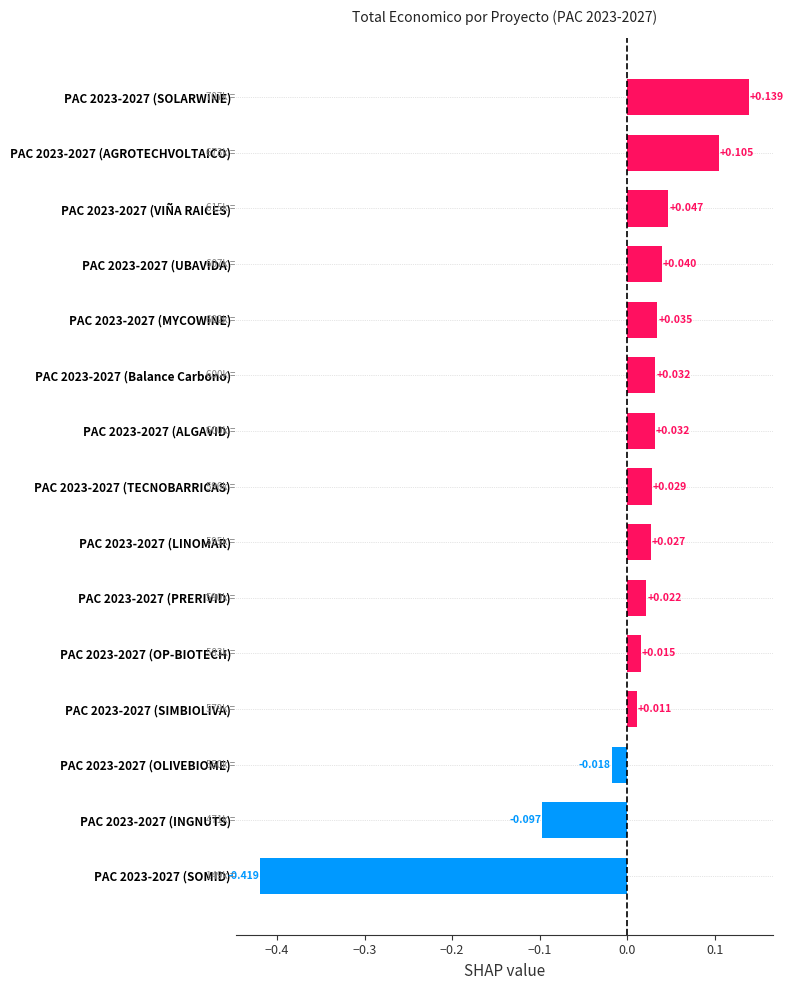

At which category does the chart reach its peak across all series?

PAC 2023-2027 (SOLARWINE)